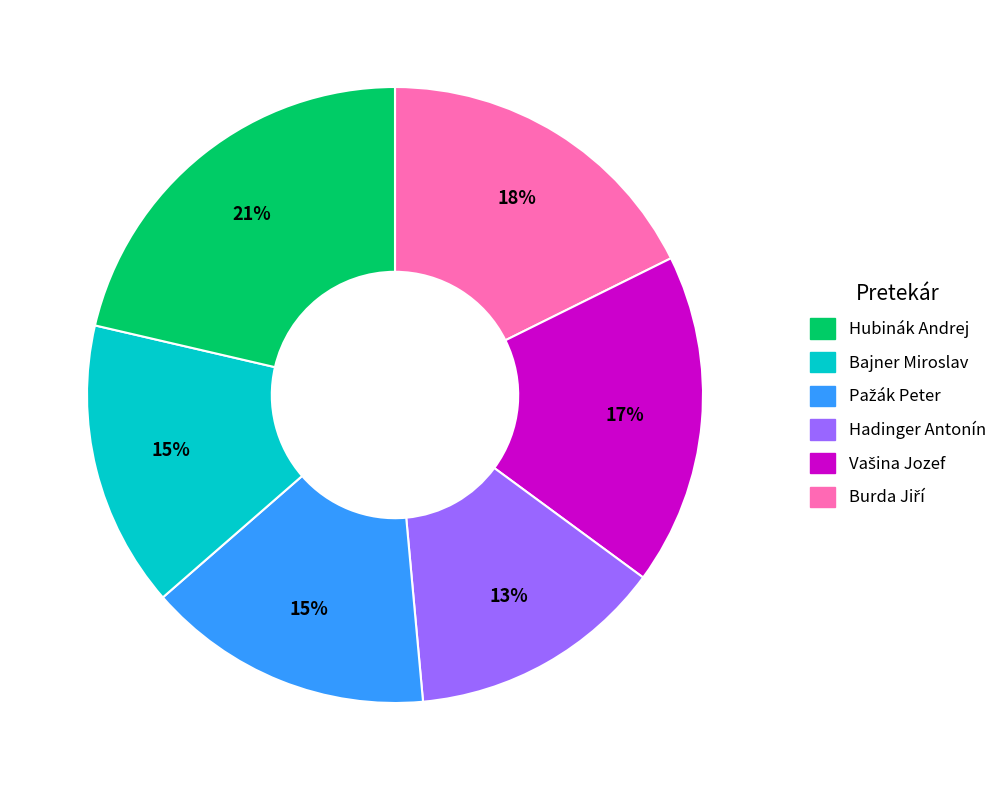

Count the number of slices in the pie.

6